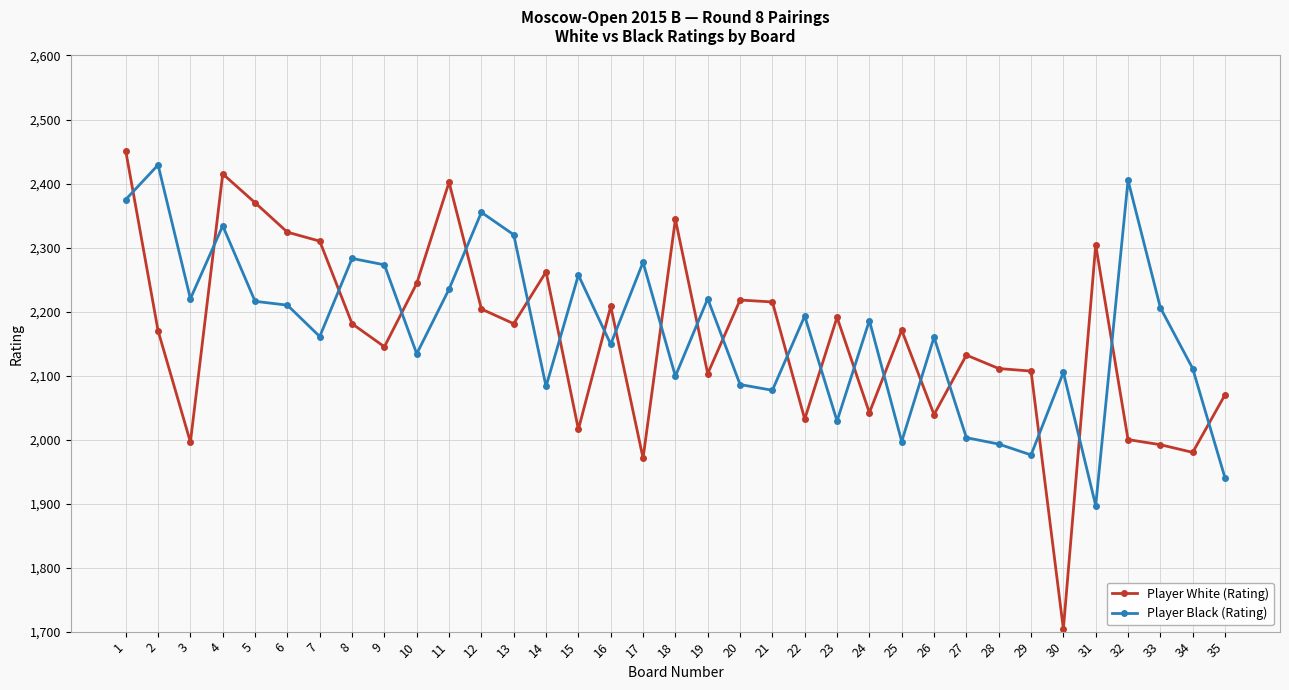

What is the greatest value displayed?

2451